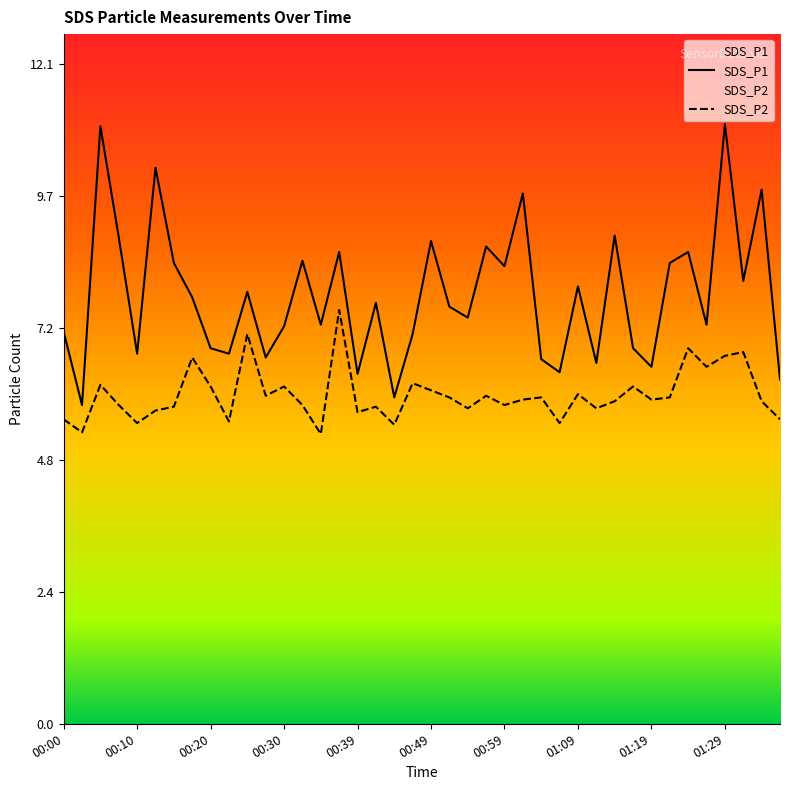

Rank the categories by SDS_P1 value from highest to lowest.

01:29, 00:05, 00:12, 01:33, 01:01, 01:14, 00:07, 00:49, 00:57, 00:37, 01:24, 00:32, 00:15, 01:21, 00:59, 01:31, 01:09, 00:25, 00:17, 00:42, 00:52, 00:54, 00:34, 01:26, 00:30, 00:00, 00:47, 00:20, 01:16, 00:10, 00:22, 00:27, 01:04, 01:11, 01:19, 01:06, 00:39, 01:36, 00:44, 00:02